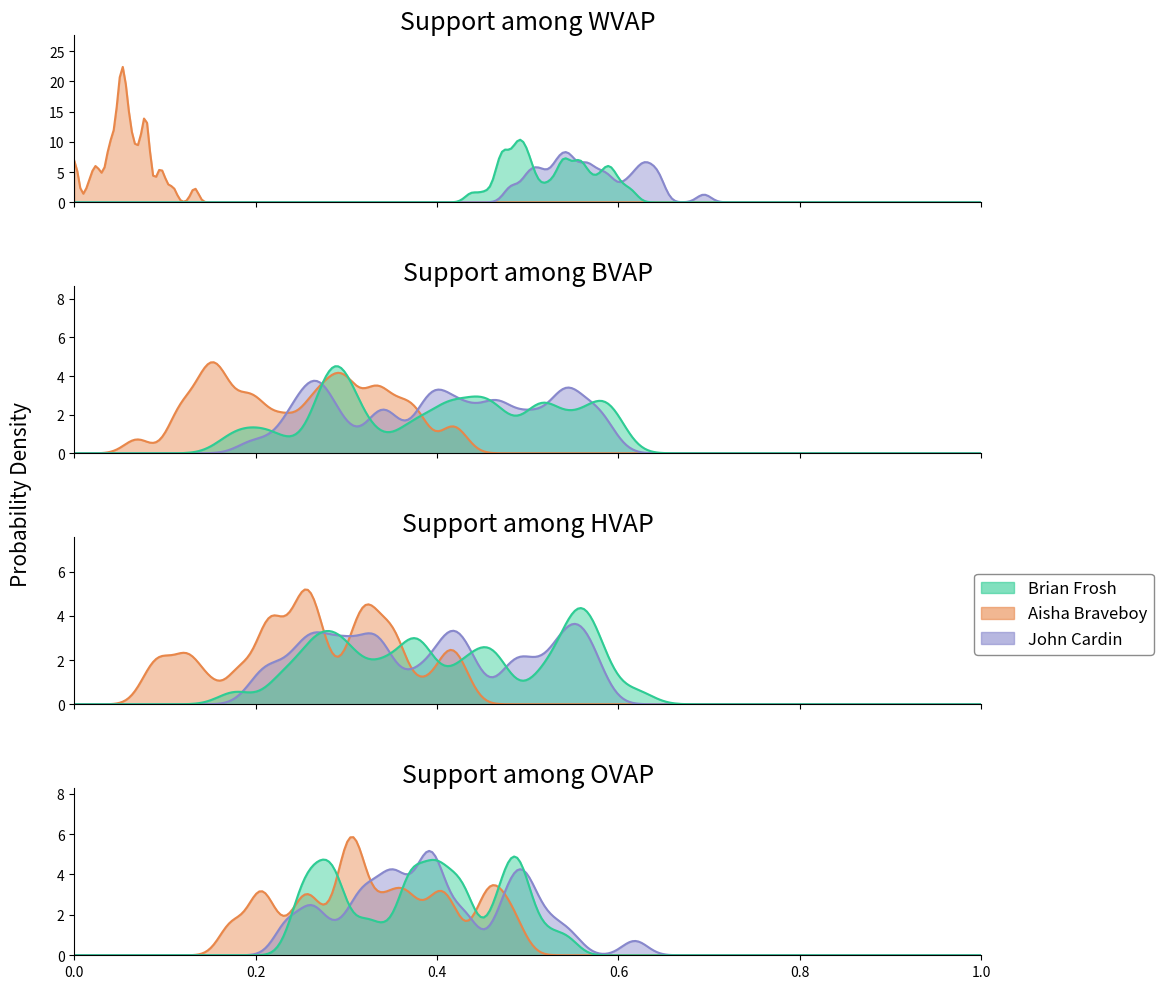

The value of John Cardin at 12 is 154. True or false?

False